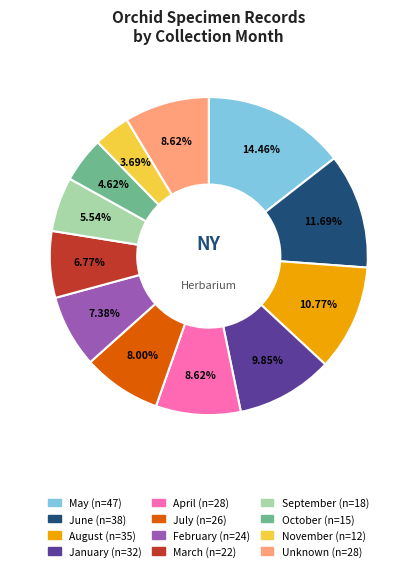

Is there any slice that represents more than half of the pie?

No